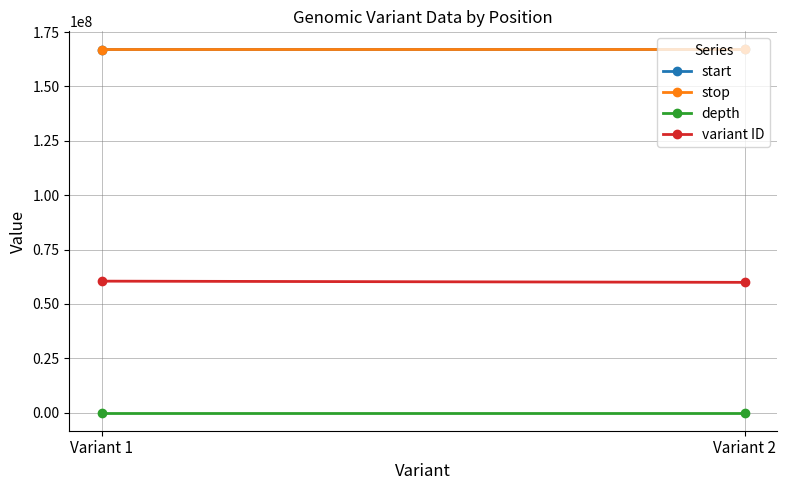

Which category has the highest value in the variant ID series?

Variant 1